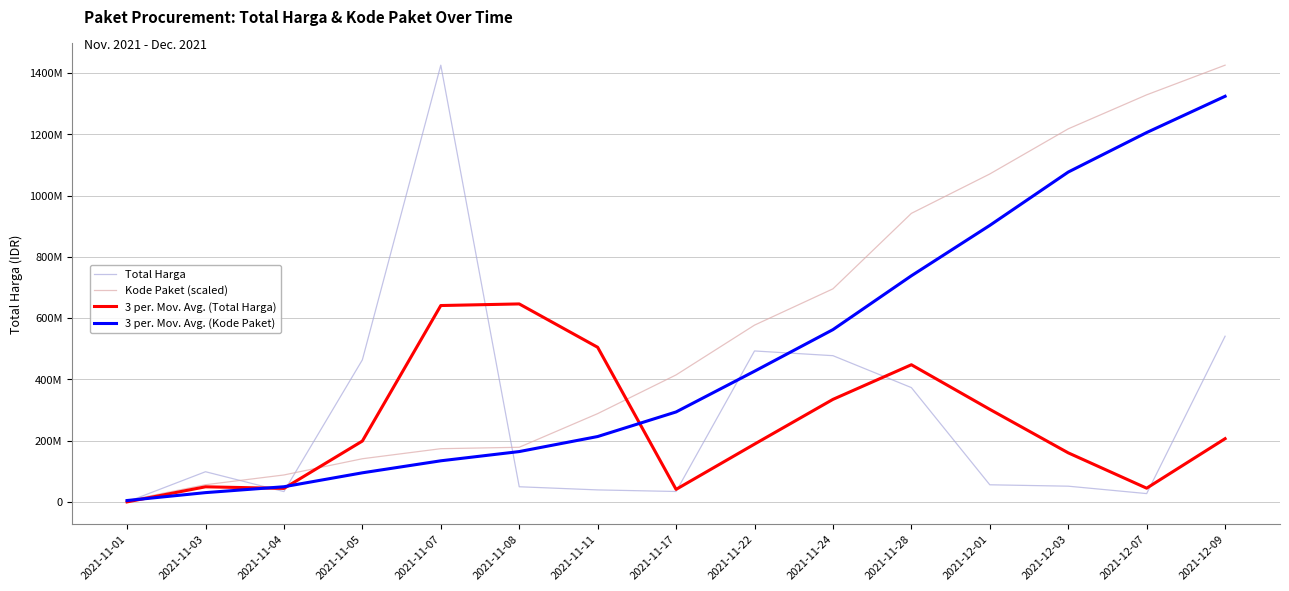

What are all the series names shown in the legend?

Total Harga, Kode Paket (scaled), 3 per. Mov. Avg. (Total Harga), 3 per. Mov. Avg. (Kode Paket)